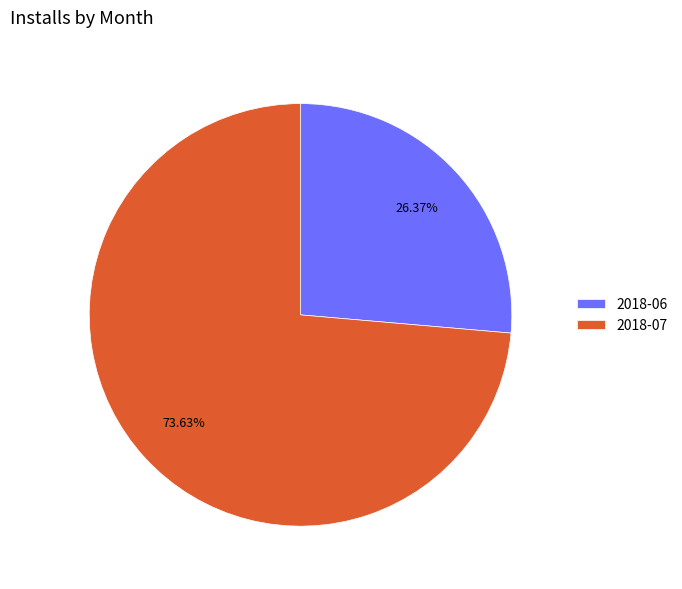

How many slices are in this pie chart?

2